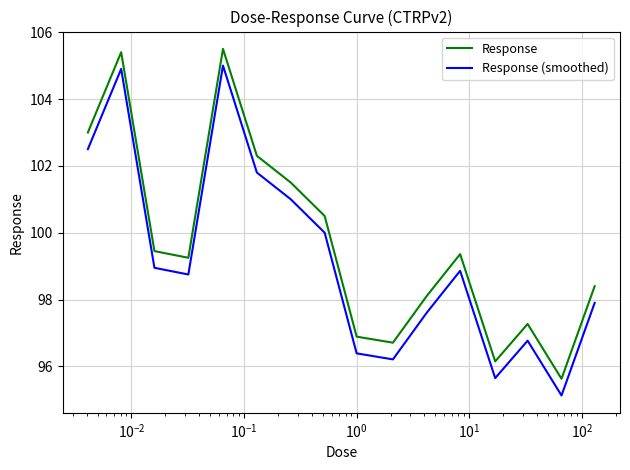

True or false: Response and Response (smoothed) intersect in this chart.

False